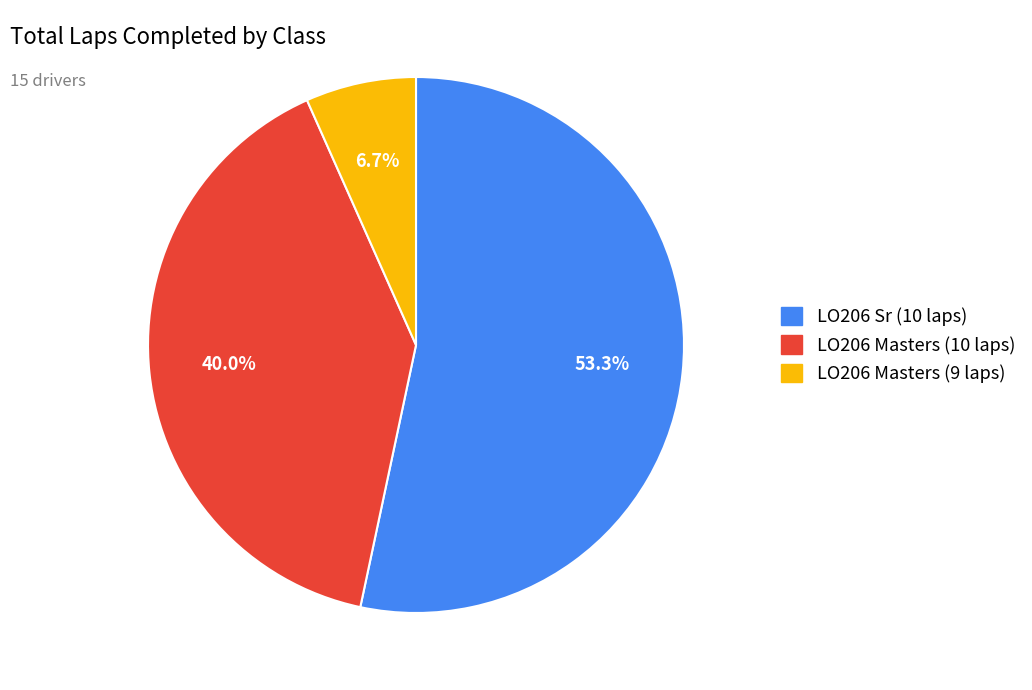

What is the majority slice?

LO206 Sr (10 laps)